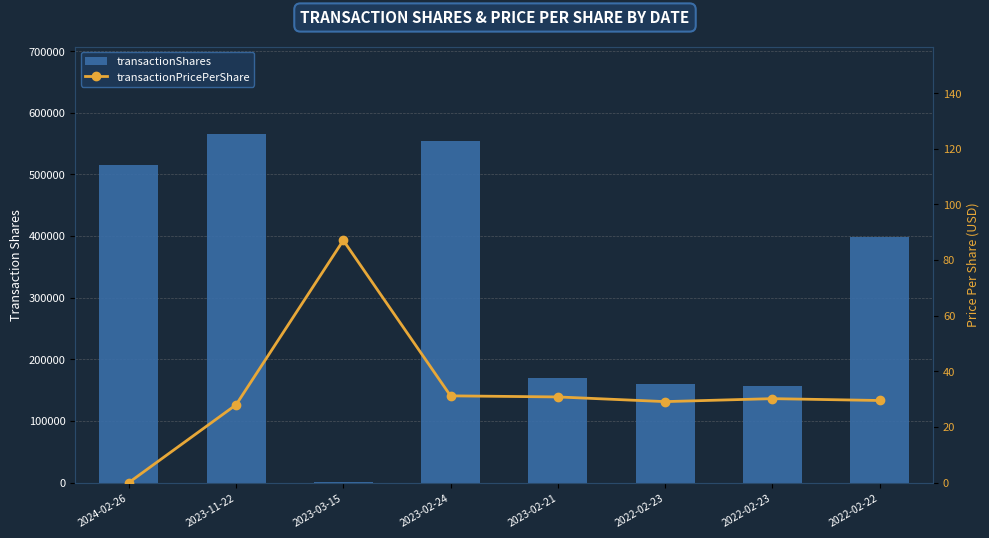

How many values in the transactionPricePerShare series are below 30?

4